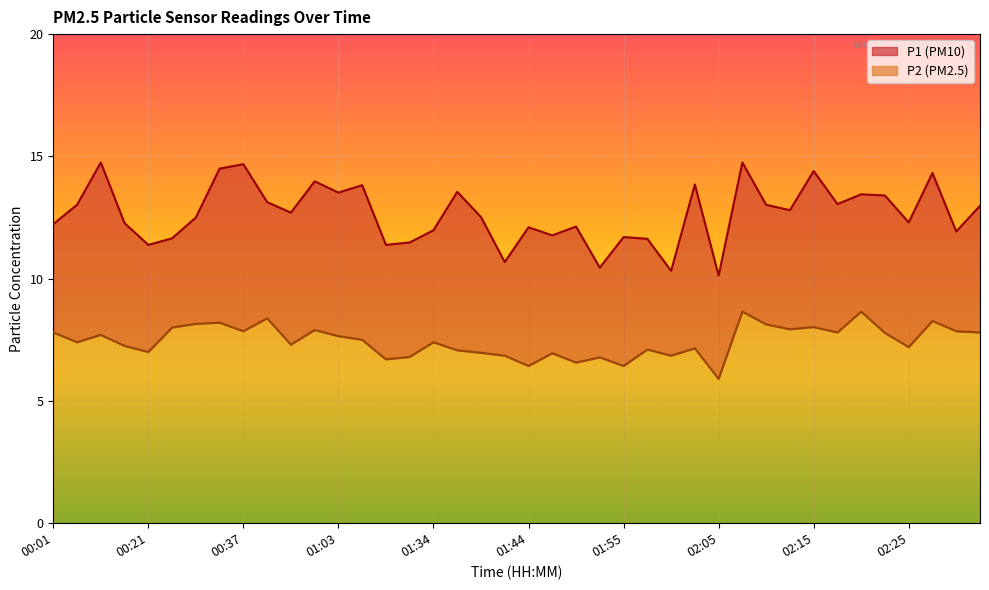

True or false: P1 and P2 intersect in this chart.

False